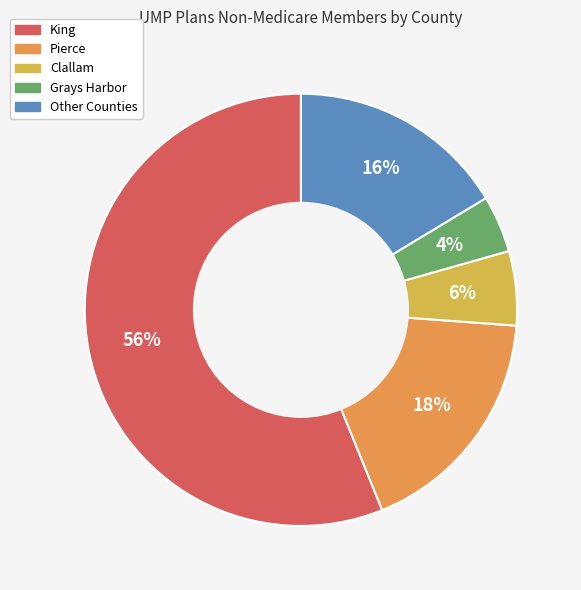

To the nearest percent, what is the combined percentage of Clallam and Grays Harbor?

10%